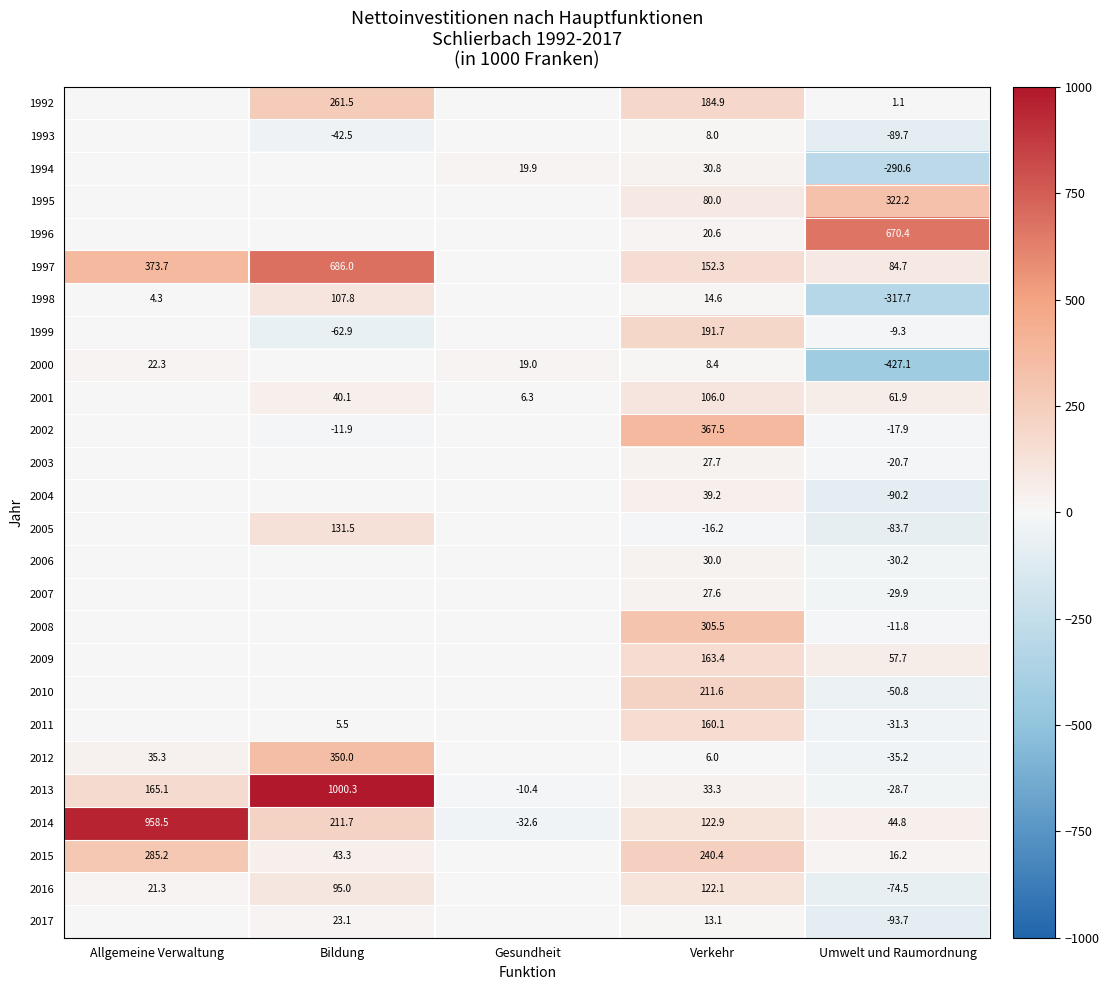

At Umwelt und Raumordnung, list the series in order from largest to smallest.

1996, 1995, 1997, 2001, 2009, 2014, 2015, 1992, 1999, 2008, 2002, 2003, 2013, 2007, 2006, 2011, 2012, 2010, 2016, 2005, 1993, 2004, 2017, 1994, 1998, 2000